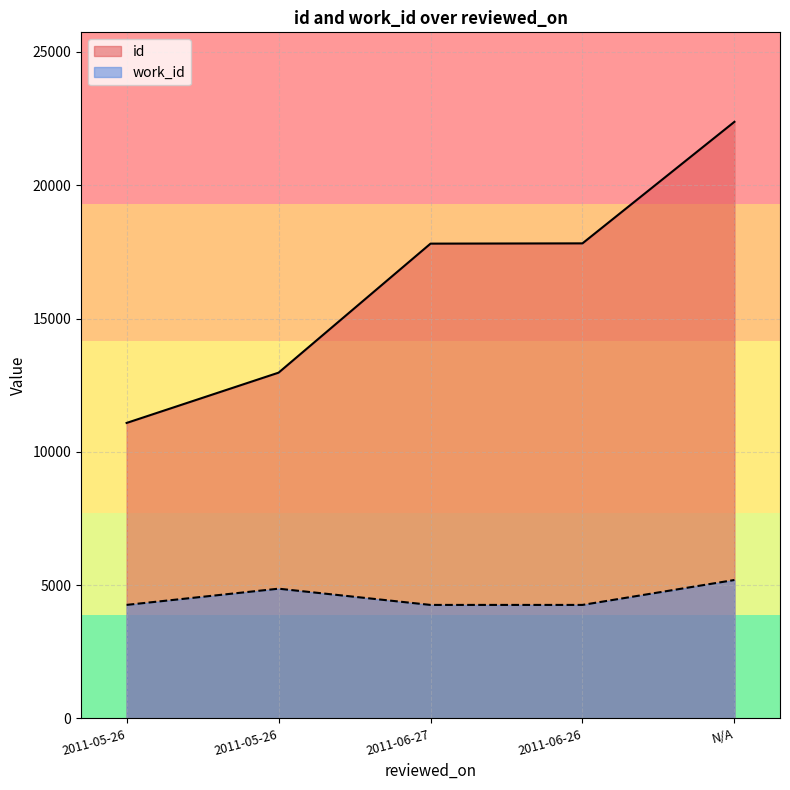

Which series has the largest range (max minus min)?

id